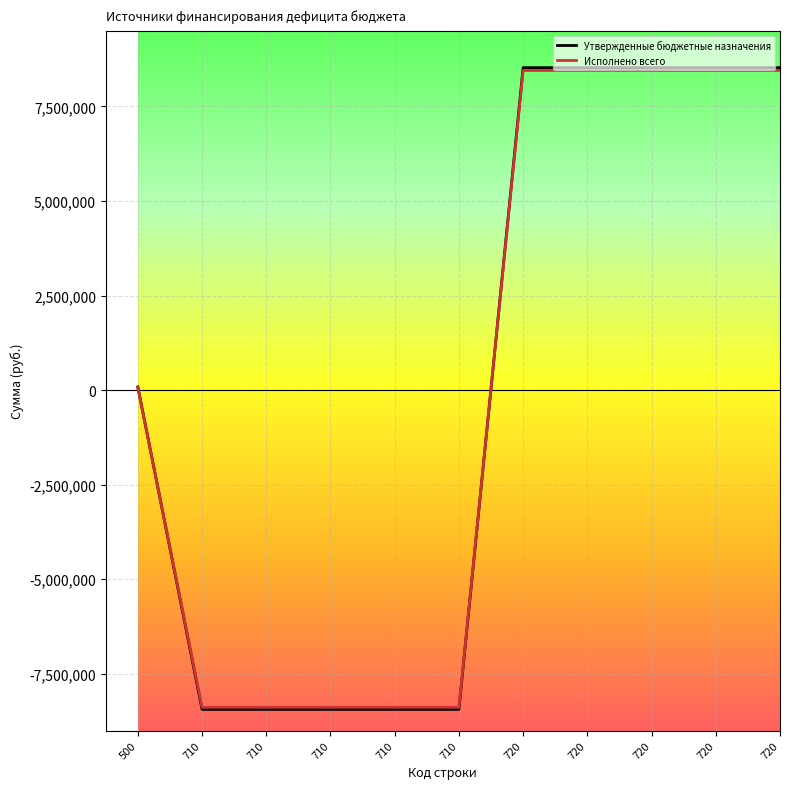

True or false: Исполнено всего and Утвержденные бюджетные назначения cross at least once.

True